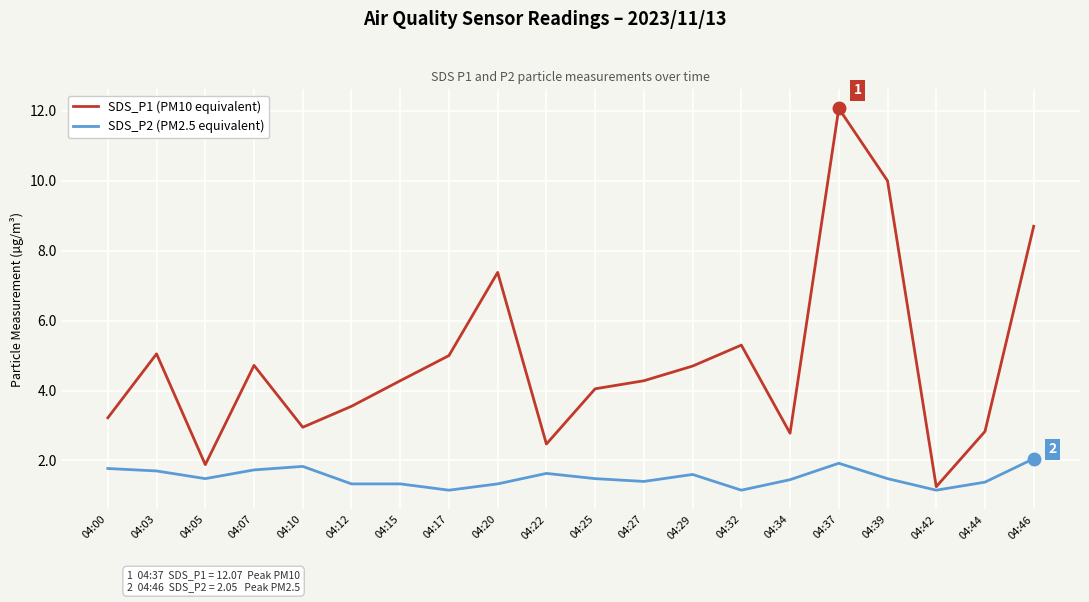

The SDS_P1 (PM10 equivalent) series shows 2.5 at 04:22. True or false?

True